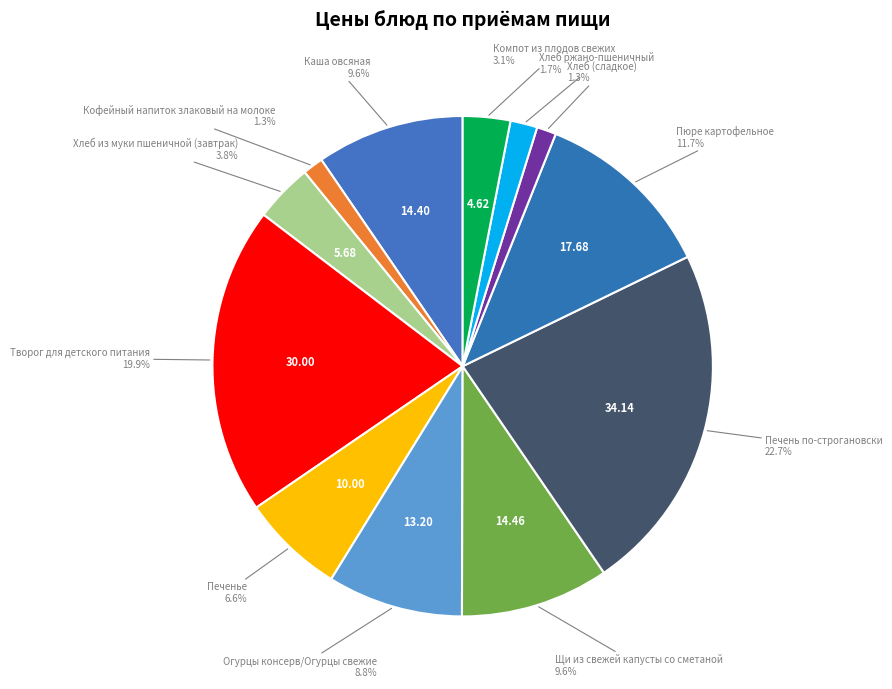

What is the largest slice in the pie chart?

Печень по-строгановски